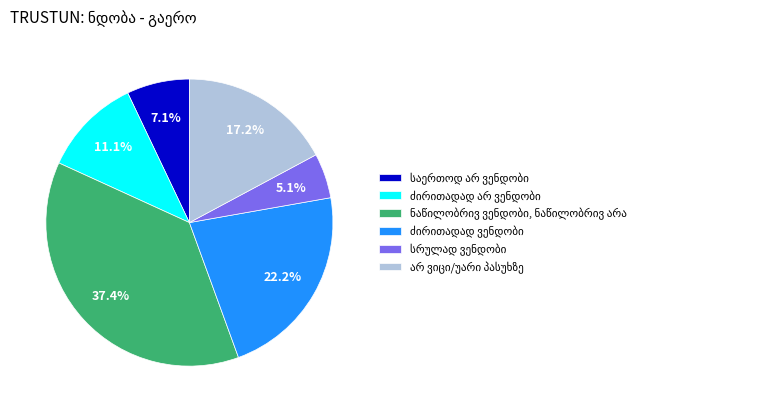

Is there any slice that represents more than half of the pie?

No